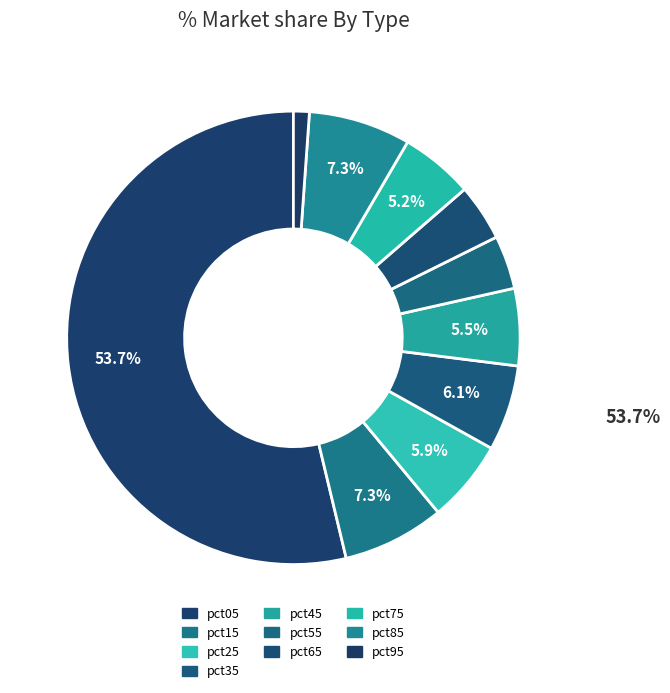

How many segments does this pie chart have?

10